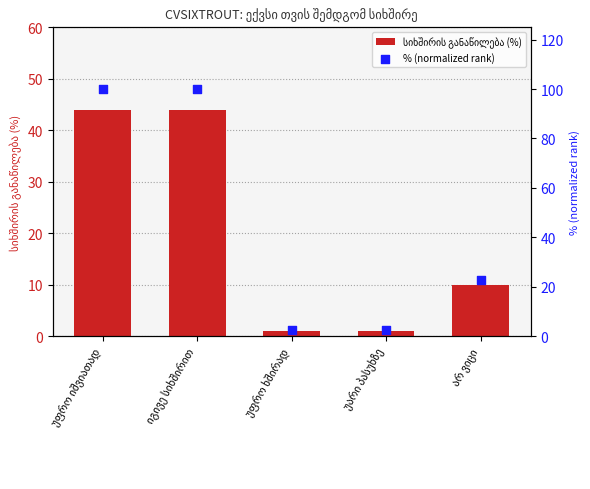

Which series has the largest total across all categories?

% (normalized rank)